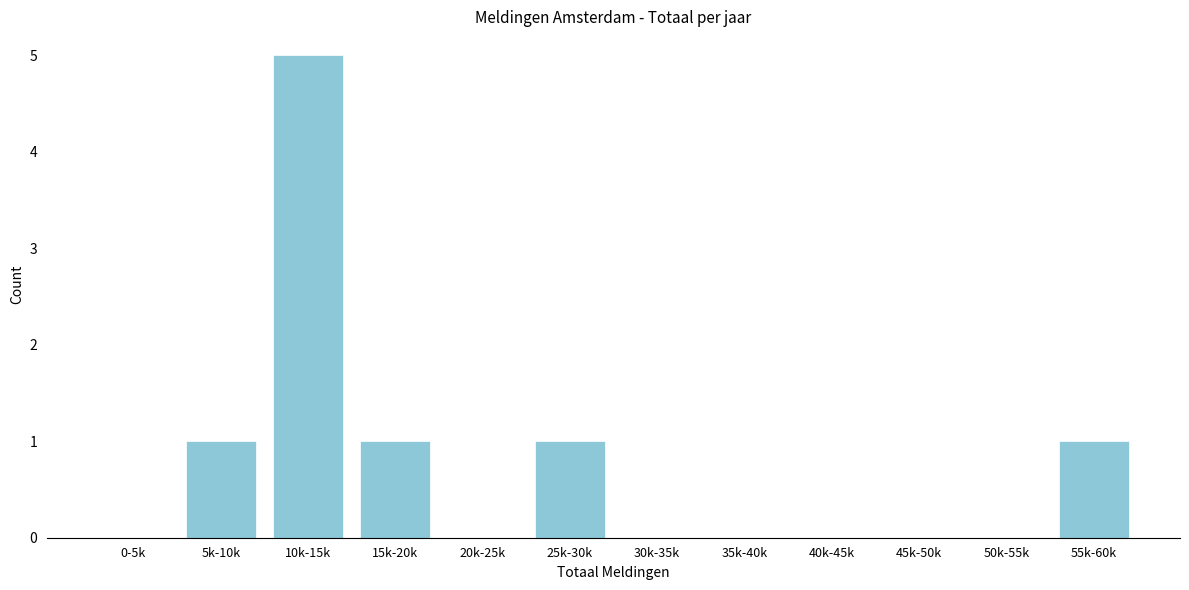

Reading left to right, what are all the values shown in this chart?

0-5k=0	5k-10k=1	10k-15k=5	15k-20k=1	20k-25k=0	25k-30k=1	30k-35k=0	35k-40k=0	40k-45k=0	45k-50k=0	50k-55k=0	55k-60k=1